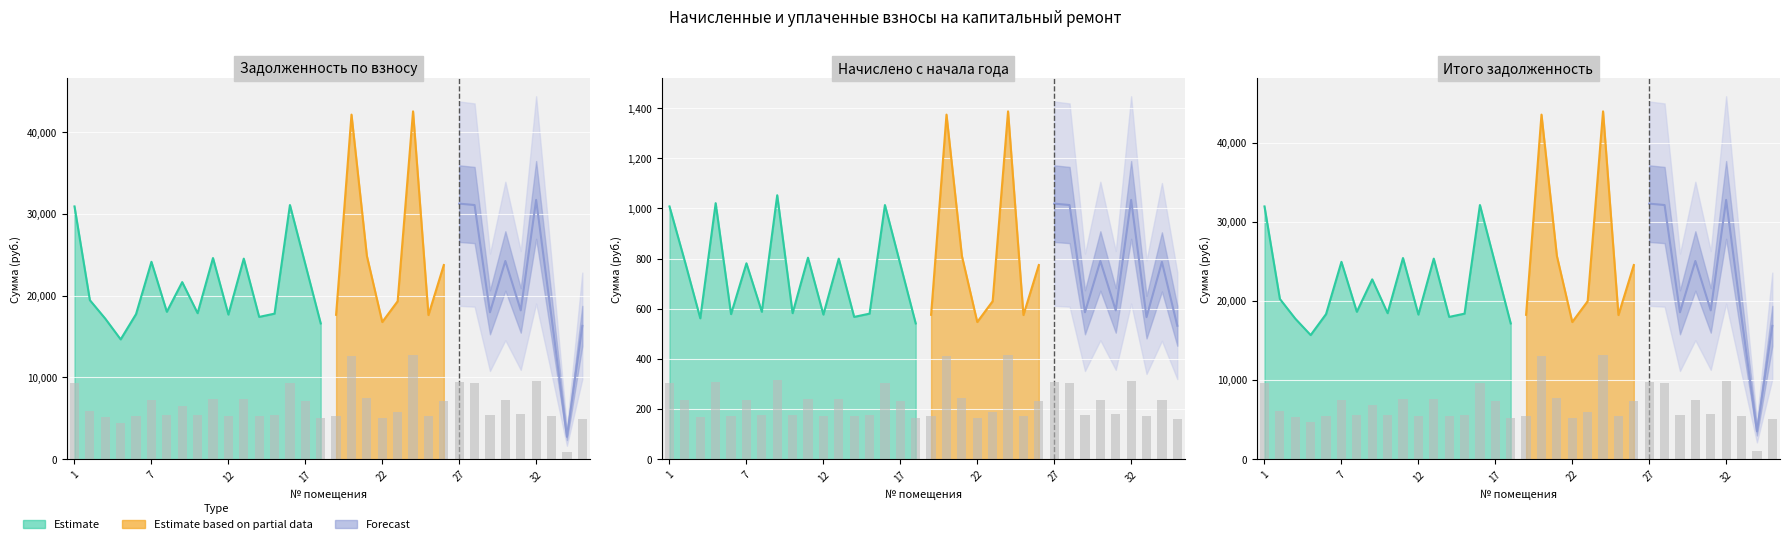

What is the value of the задолженность bar at the 33rd from the left?

817.9